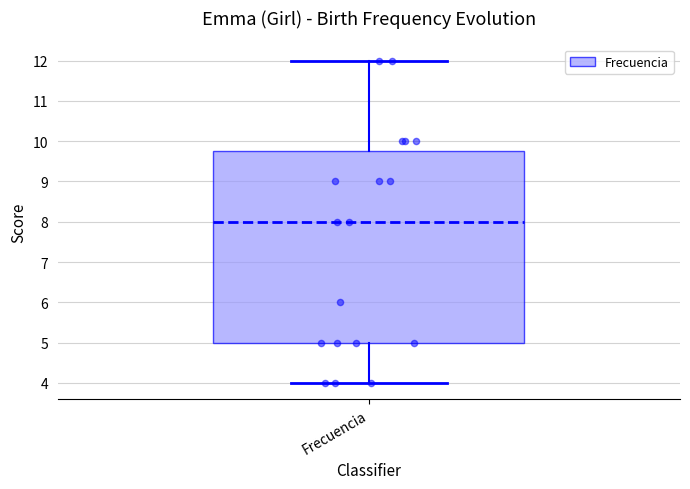

Where does the lower whisker of the box for Frecuencia end on the y-axis? The values are not printed on the chart, so give them approximately, as read against the axis.

4.0